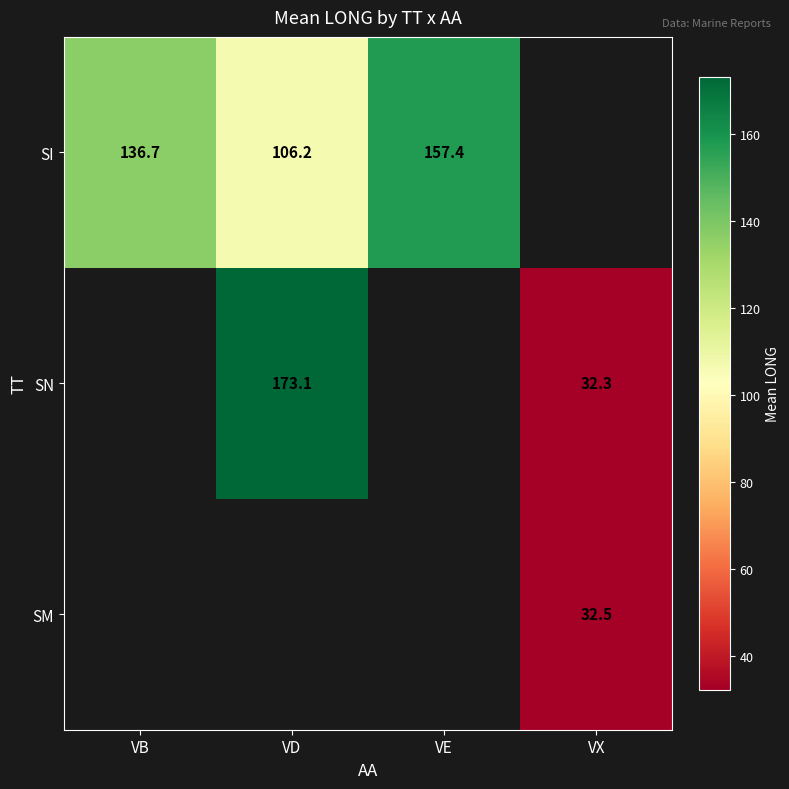

Is the value of SN at VX greater than the value of SI at VE?

No